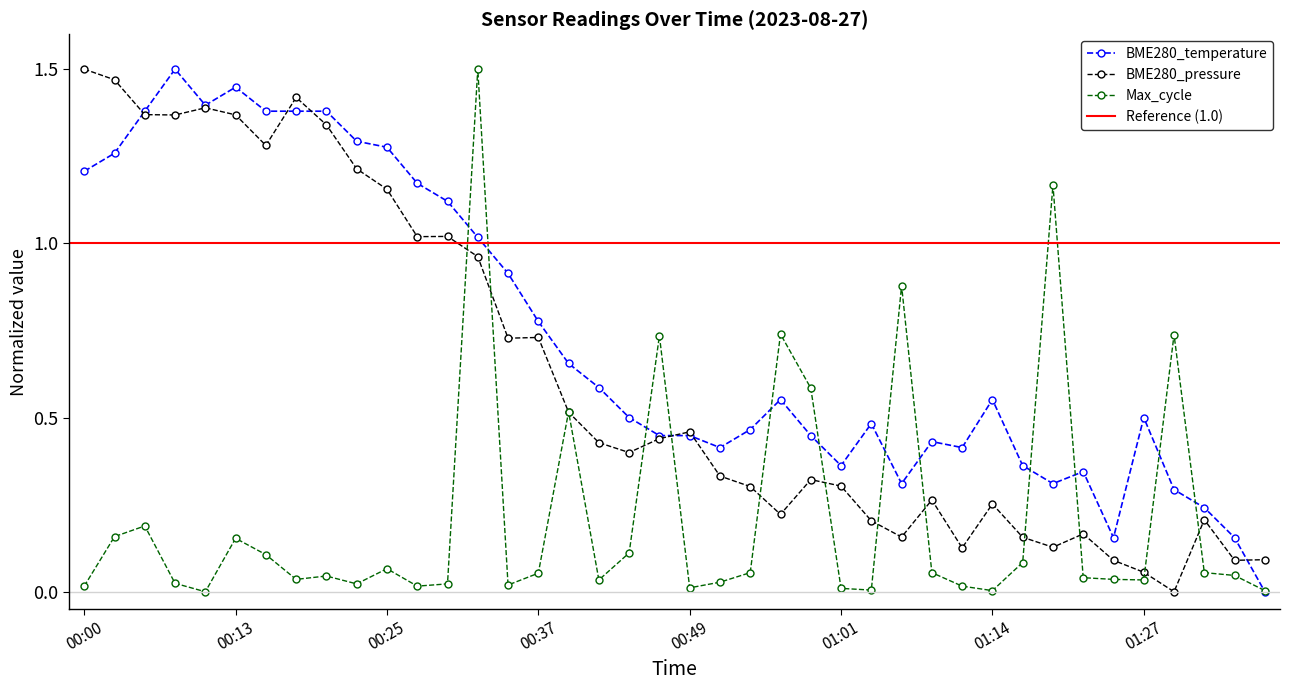

Which category has the lowest value in the Max_cycle series?

00:10